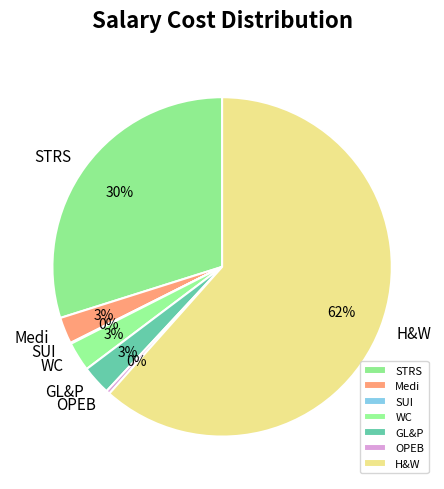

Combined, do H&W and WC account for over 50%?

Yes